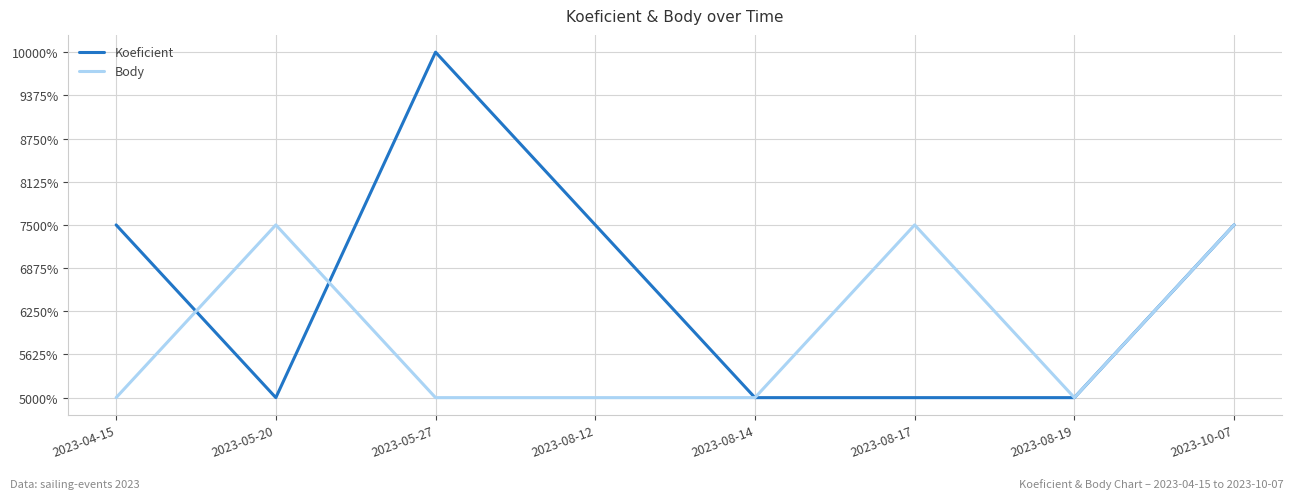

In Koeficient, how many points are higher than both neighbors (excluding endpoints)?

1